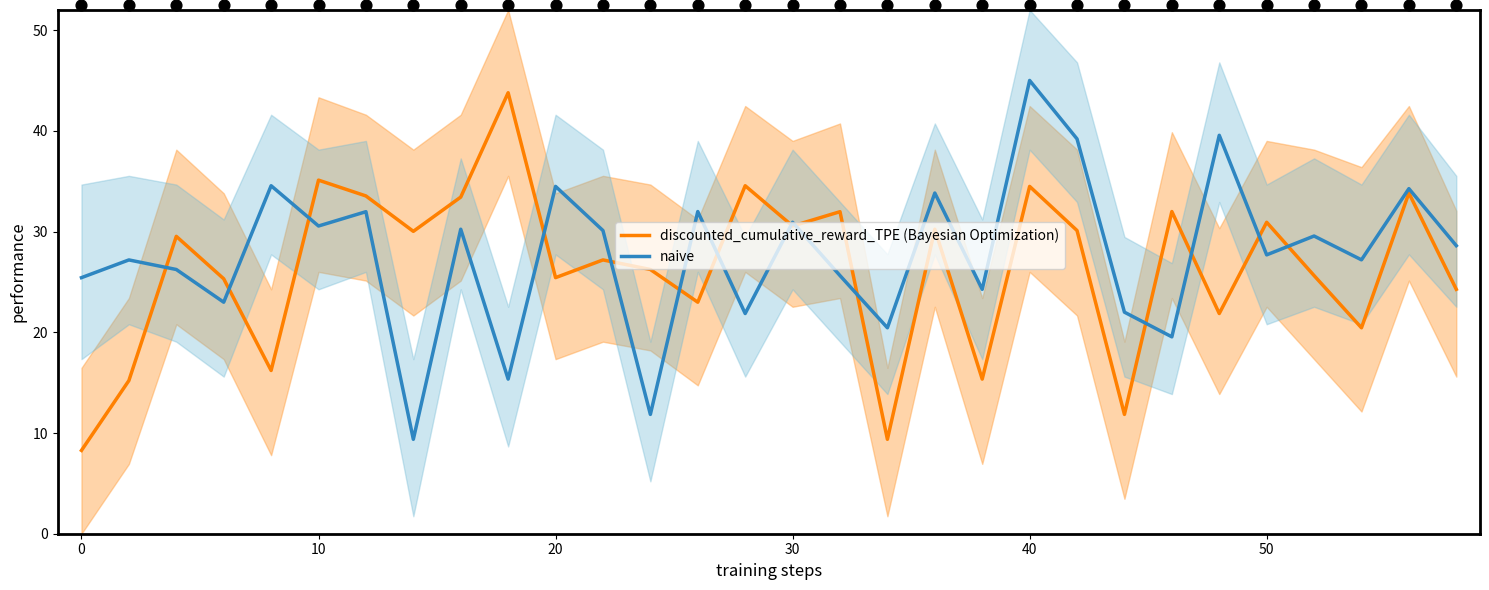

Which series has the largest total across all categories?

naive